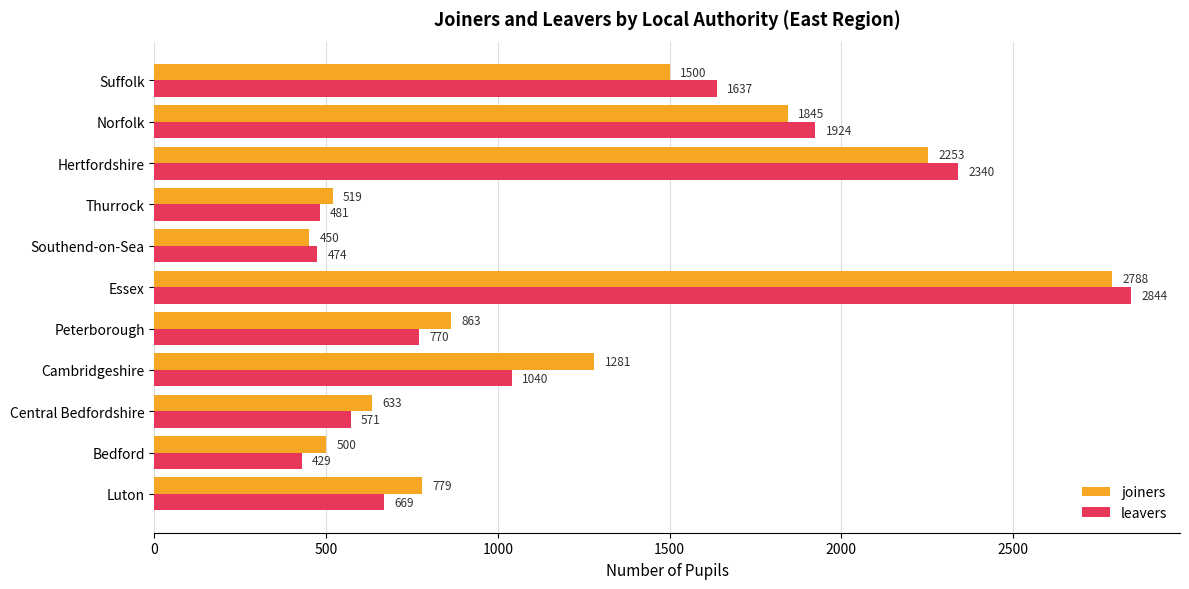

What is the highest value of the leavers series?

2844